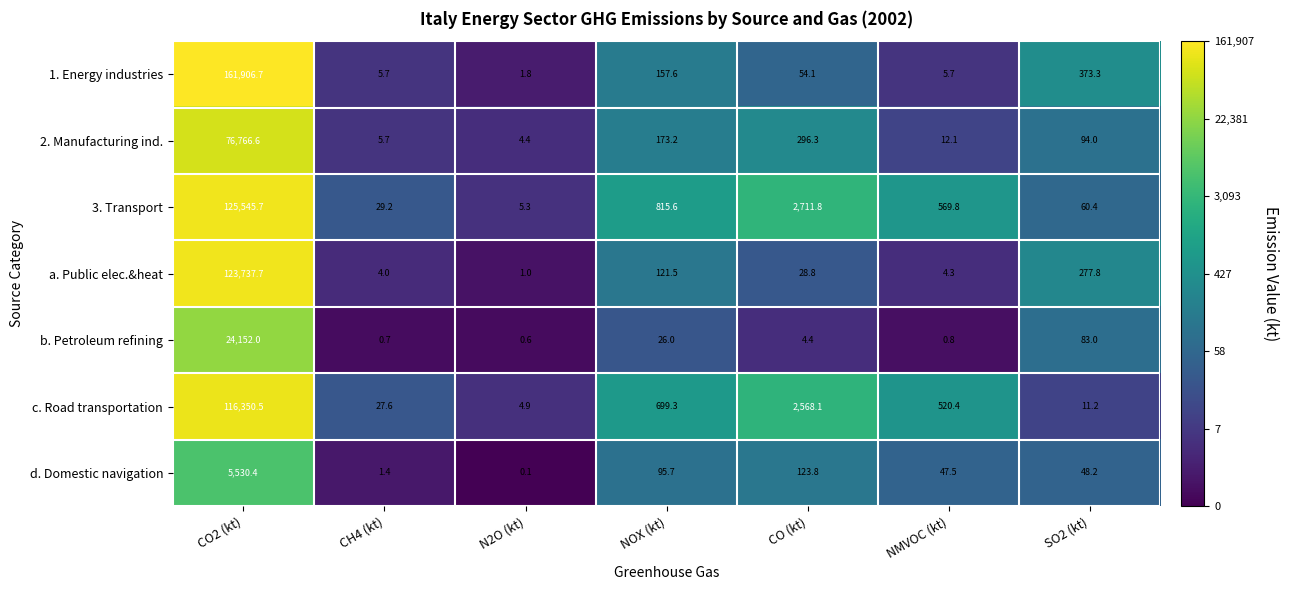

At which label does a. Public elec.&heat first exceed 28?

CO2 (kt)